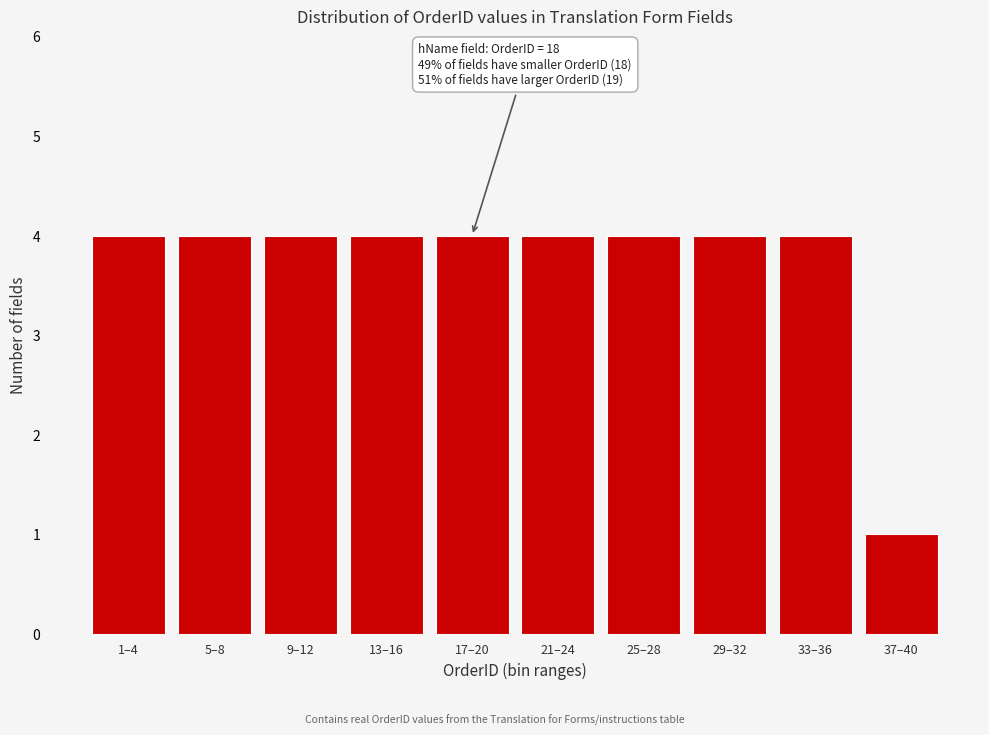

Reading right to left, transcribe all the data shown in this chart.

37–40=1	33–36=4	29–32=4	25–28=4	21–24=4	17–20=4	13–16=4	9–12=4	5–8=4	1–4=4